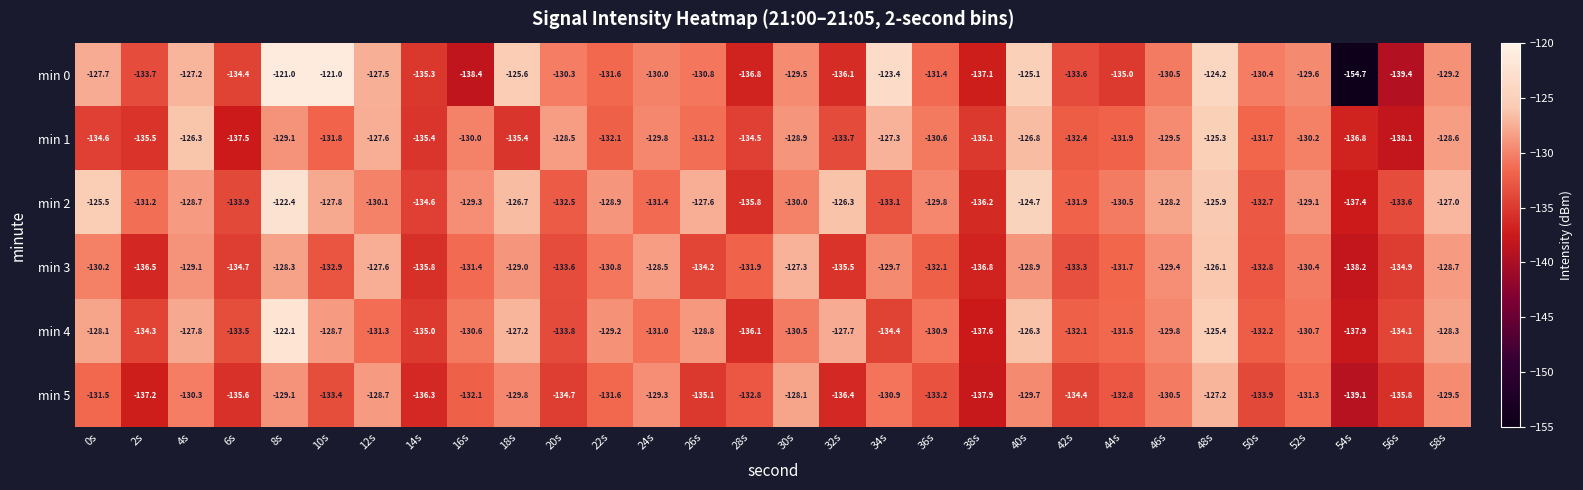

True or false: min 2 has a value of -132.5 at 20s.

True